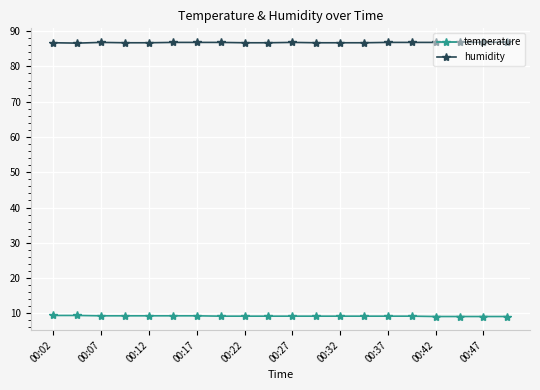

True or false: humidity has more than 0 points higher than both neighbors.

True